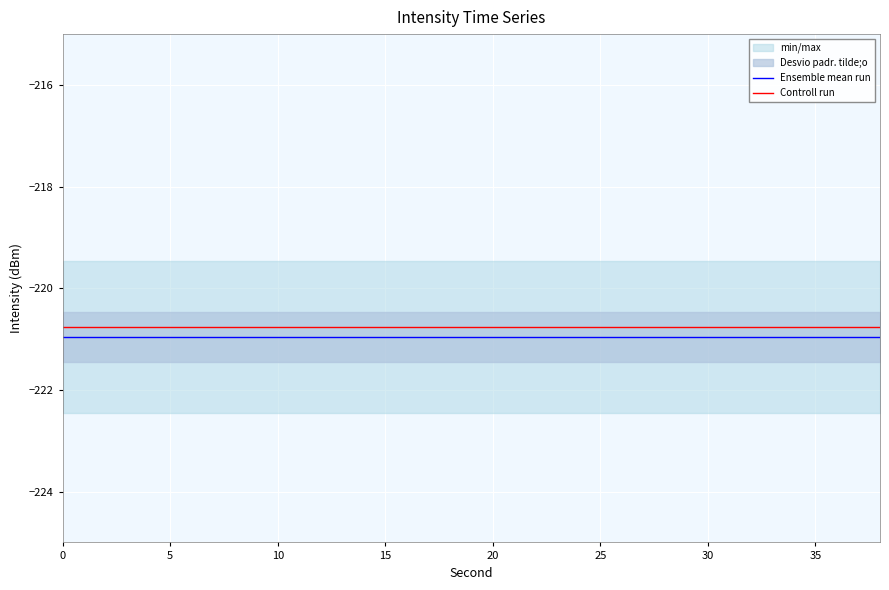

How many categories are shown in the chart?

20